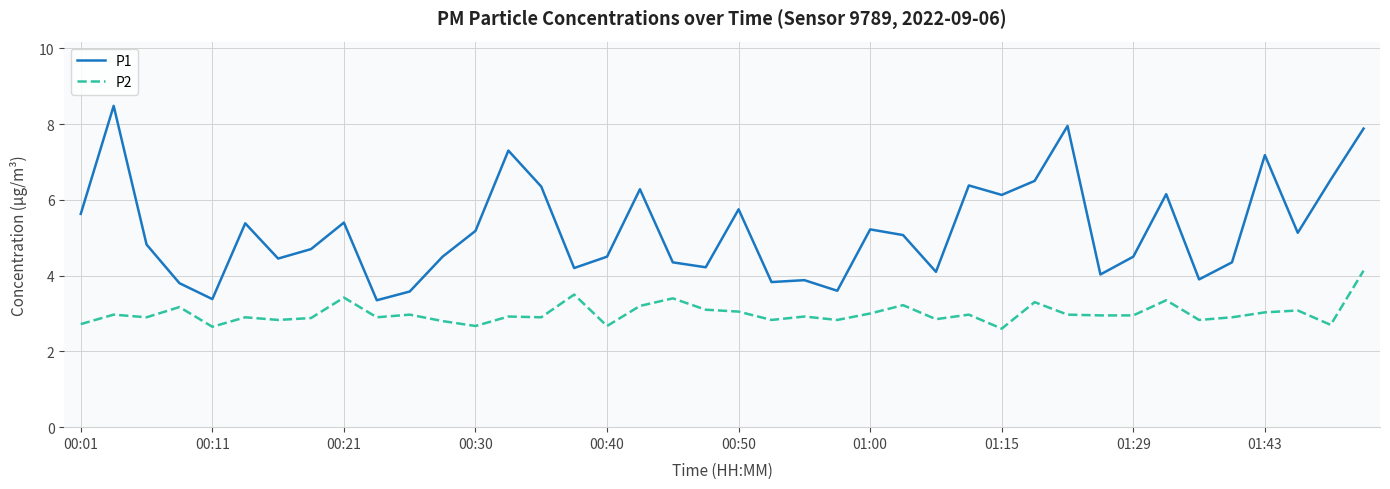

What is the smallest value displayed?

2.6